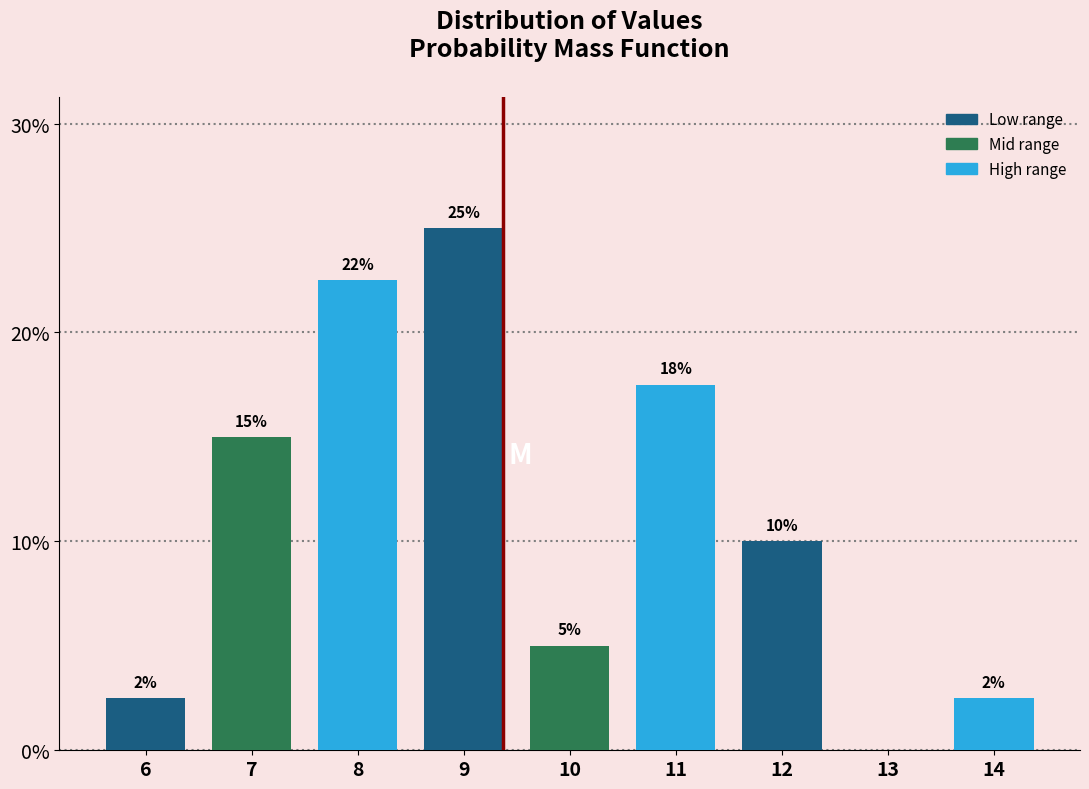

Where does the data first go above 10?

7